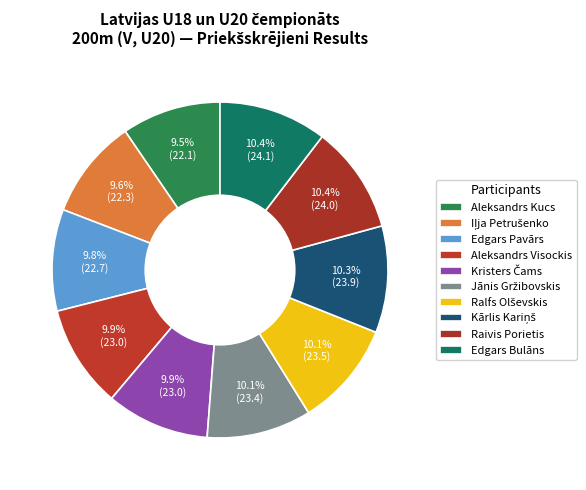

Which slice is the largest?

Edgars Bulāns